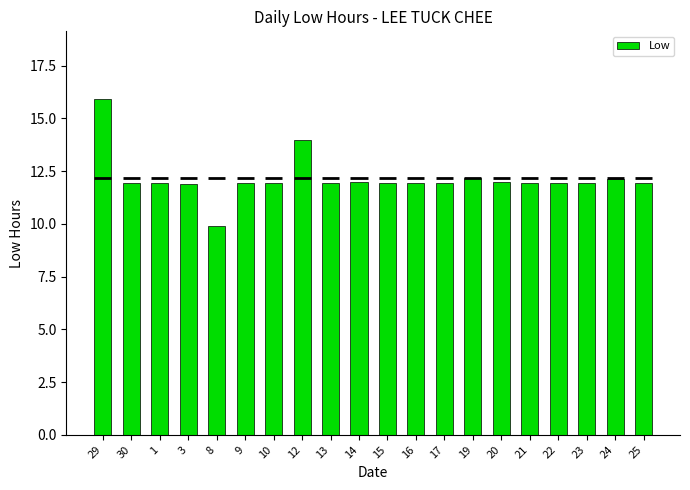

What is the minimum value shown in the chart?

9.9